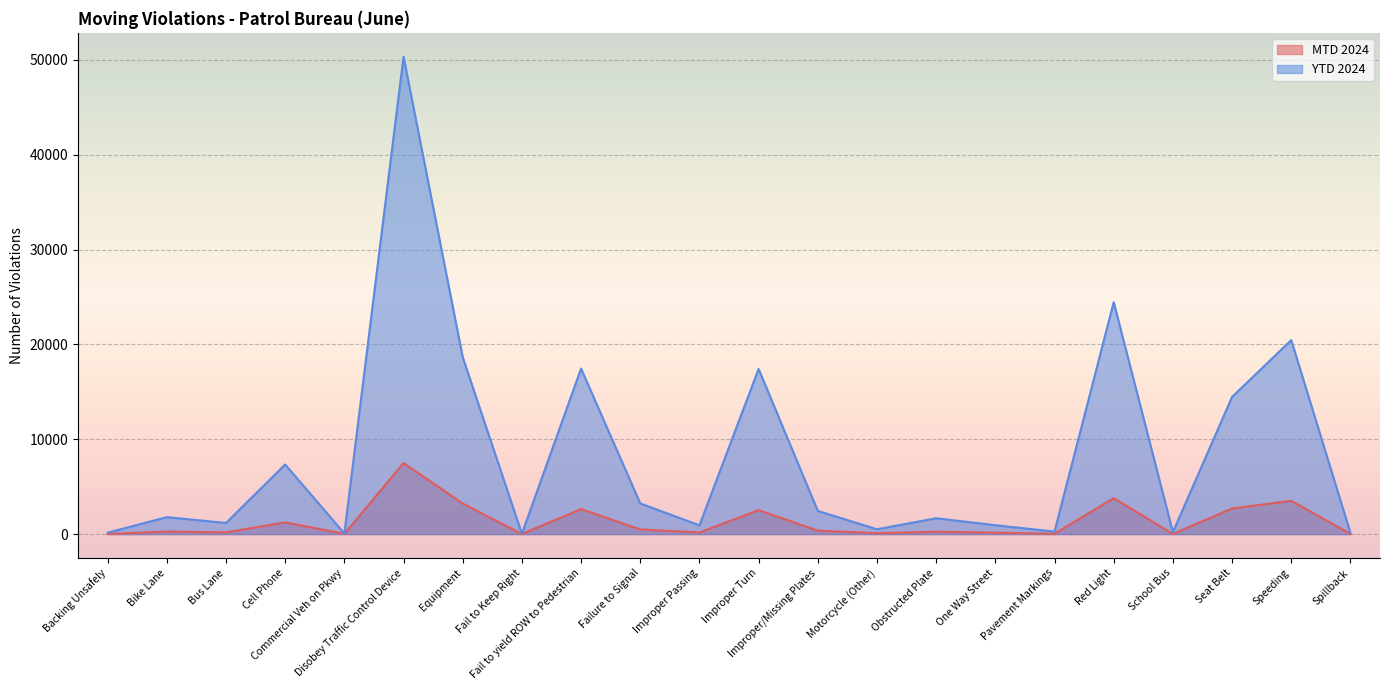

Reading left to right, transcribe all the data shown in this chart.

MTD 2024: 15	264	176	1233	25	7491	3220	6	2634	495	170	2521	363	93	247	145	31	3790	12	2696	3508	25
YTD 2024: 147	1785	1170	7338	60	50343	18658	35	17458	3230	923	17416	2441	507	1668	937	263	24458	201	14464	20456	132